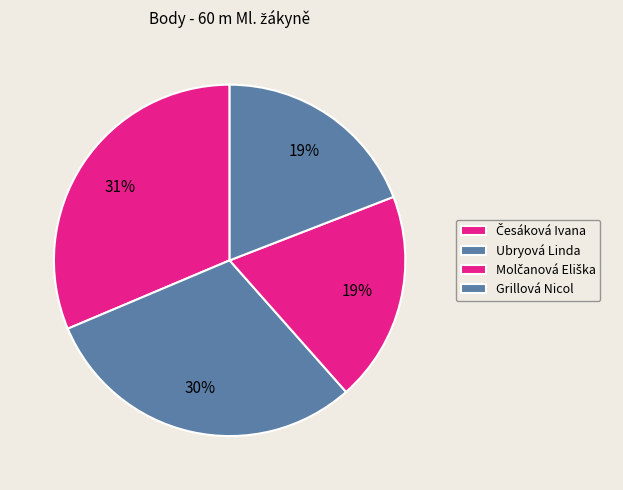

What percentage is the Česáková Ivana slice, to the nearest percent?

31%